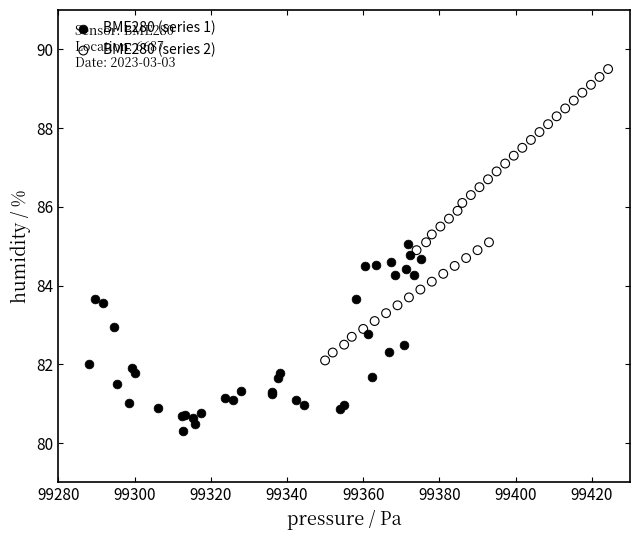

Which series reaches the minimum Y coordinate?

BME280 (series 1)